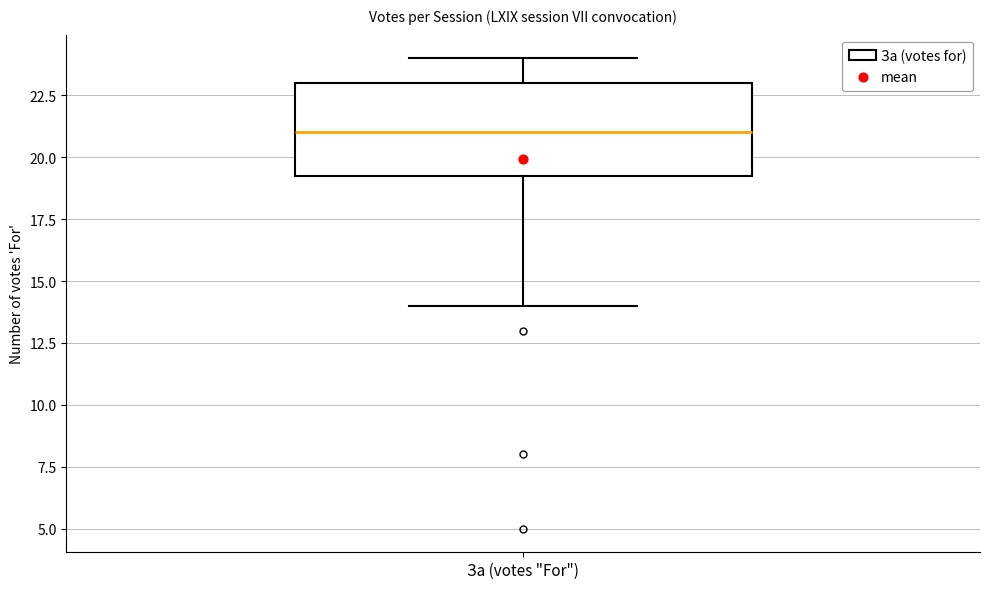

Transcribe this box plot: give where the median line is, the range the box spans, and where the two whiskers end, as read against the y-axis. The values are not printed on the chart, so give them approximately, as read against the axis.

median 21.0, box 19.5 to 23.0, whiskers 14.0 to 24.0